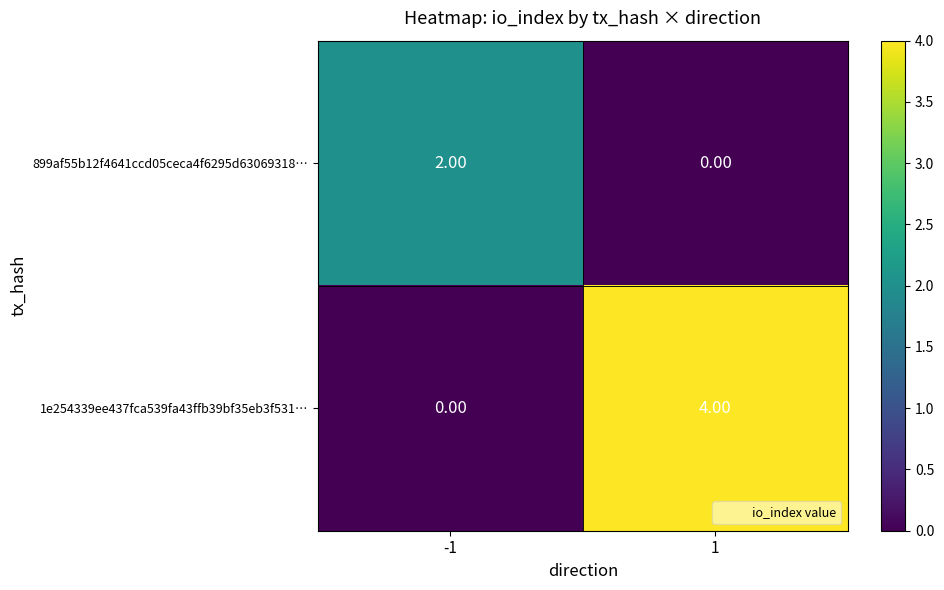

Count the number of data series in this chart.

2